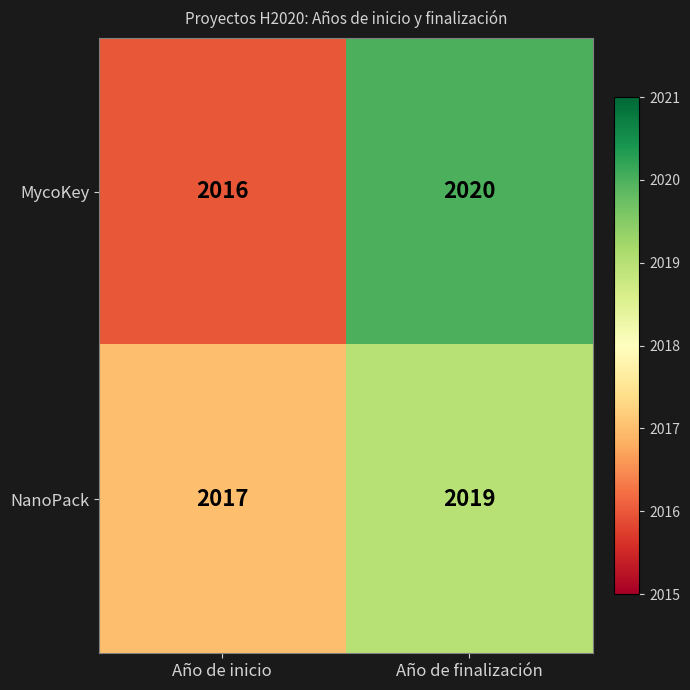

The value of MycoKey at Año de inicio is 510. True or false?

False